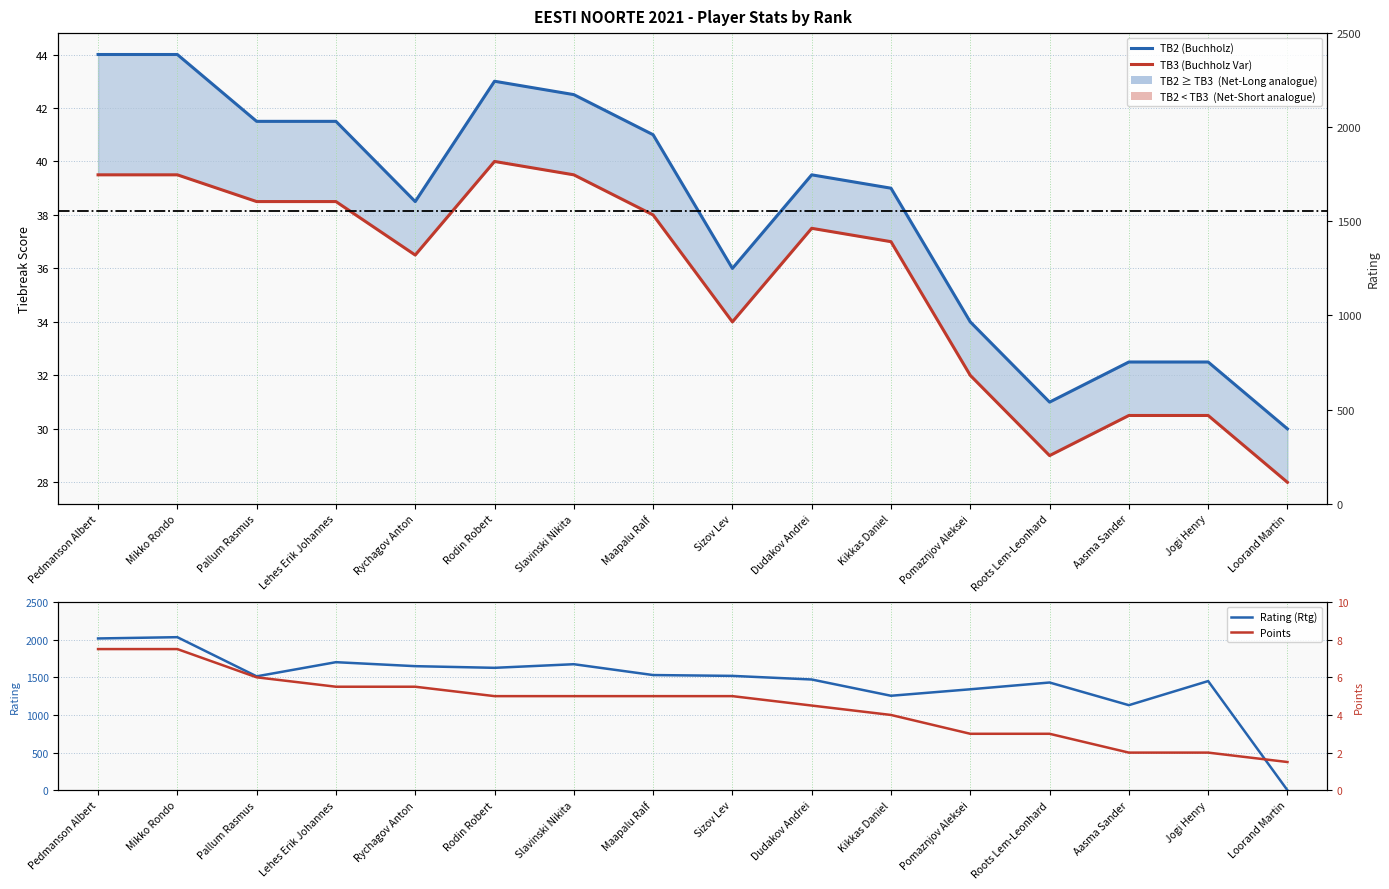

Which category has the highest value in the Points series?

Pedmanson Albert